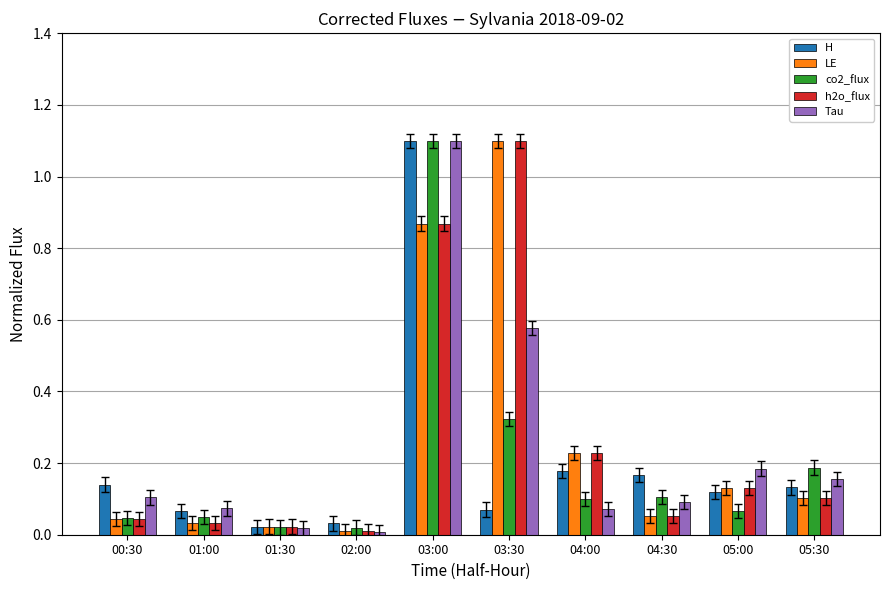

How many groups of bars are there?

10